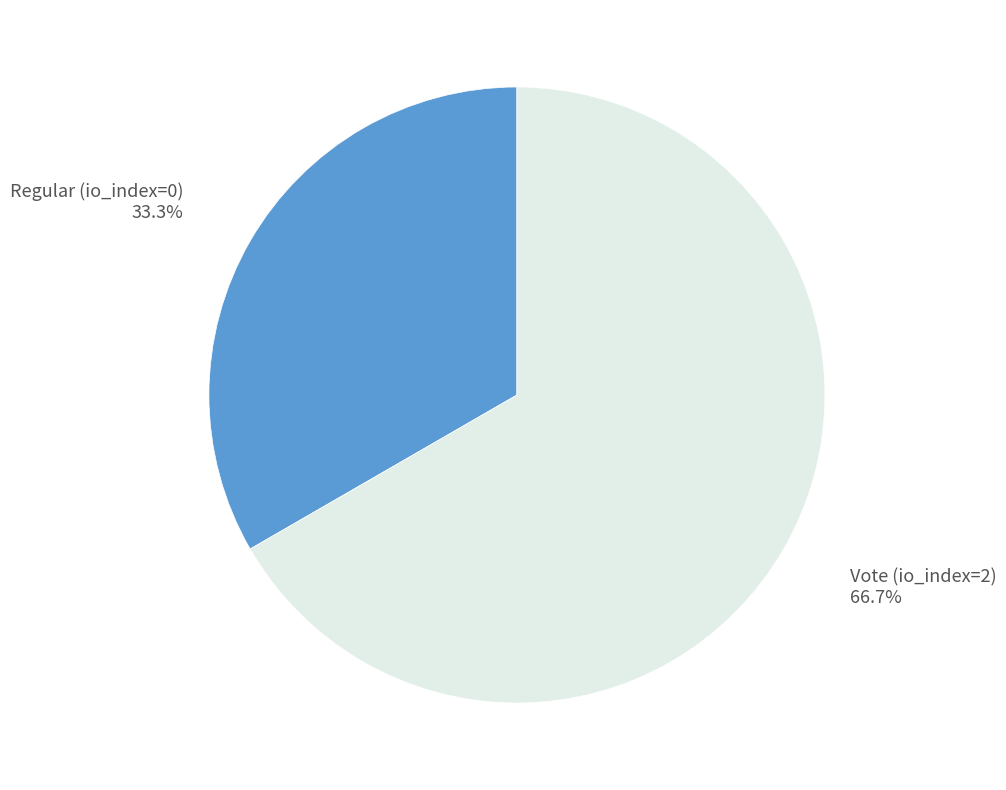

How much of the chart is everything except Vote (io_index=2)?

33.3%